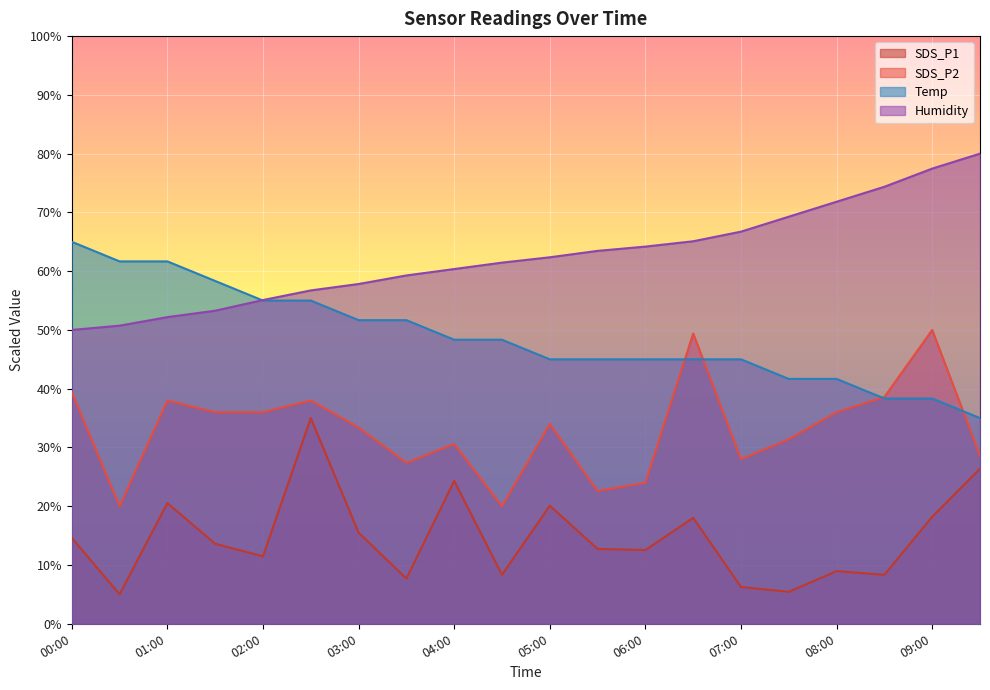

True or false: Humidity and SDS_P1 cross at least once.

False